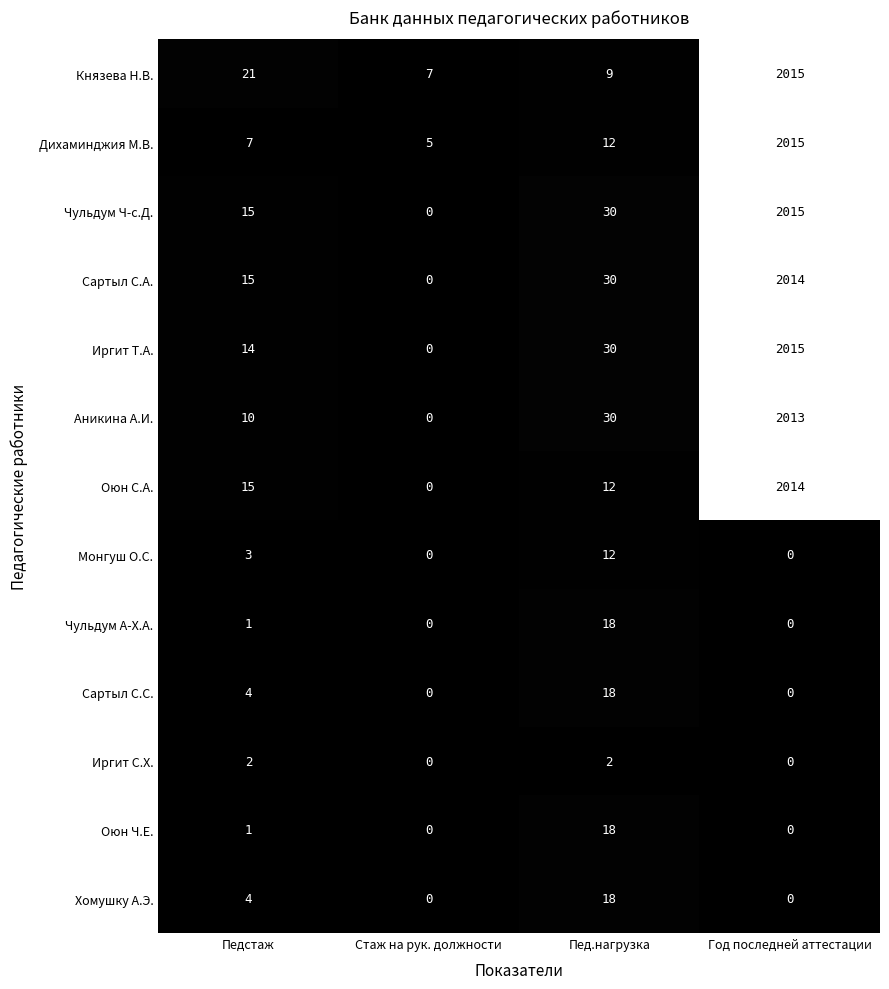

How many positive values does the Сартыл С.А. series have?

3